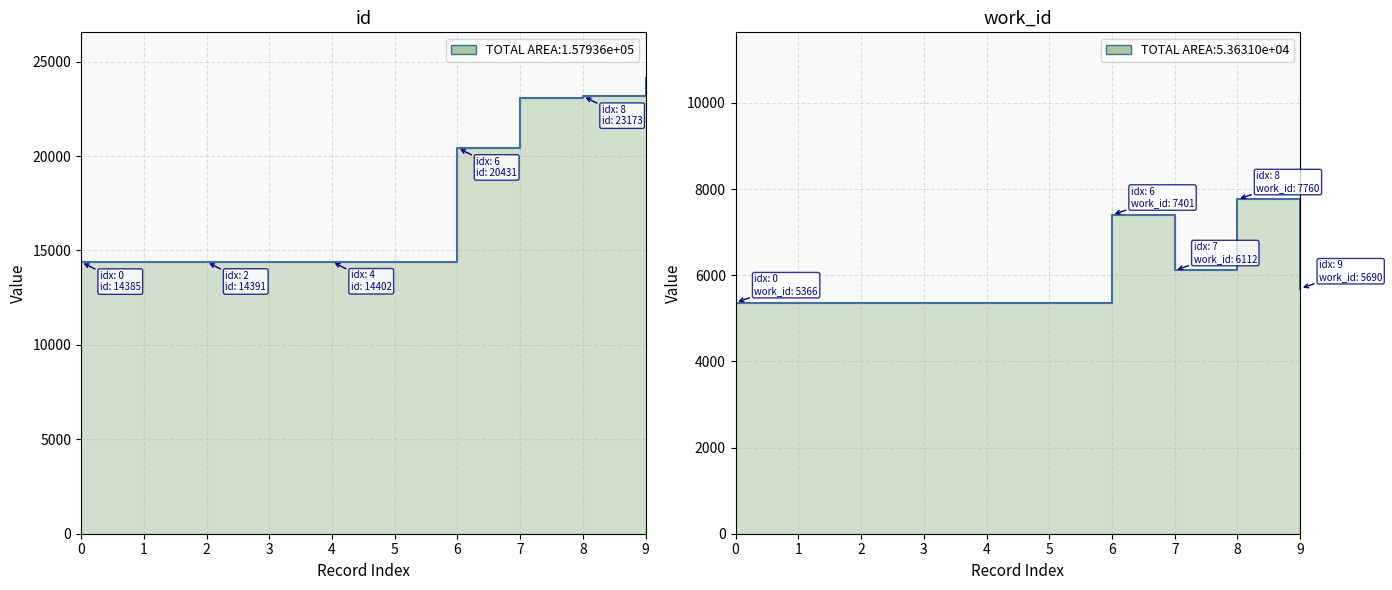

Is it true that work_id equals 7760 at 8?

True